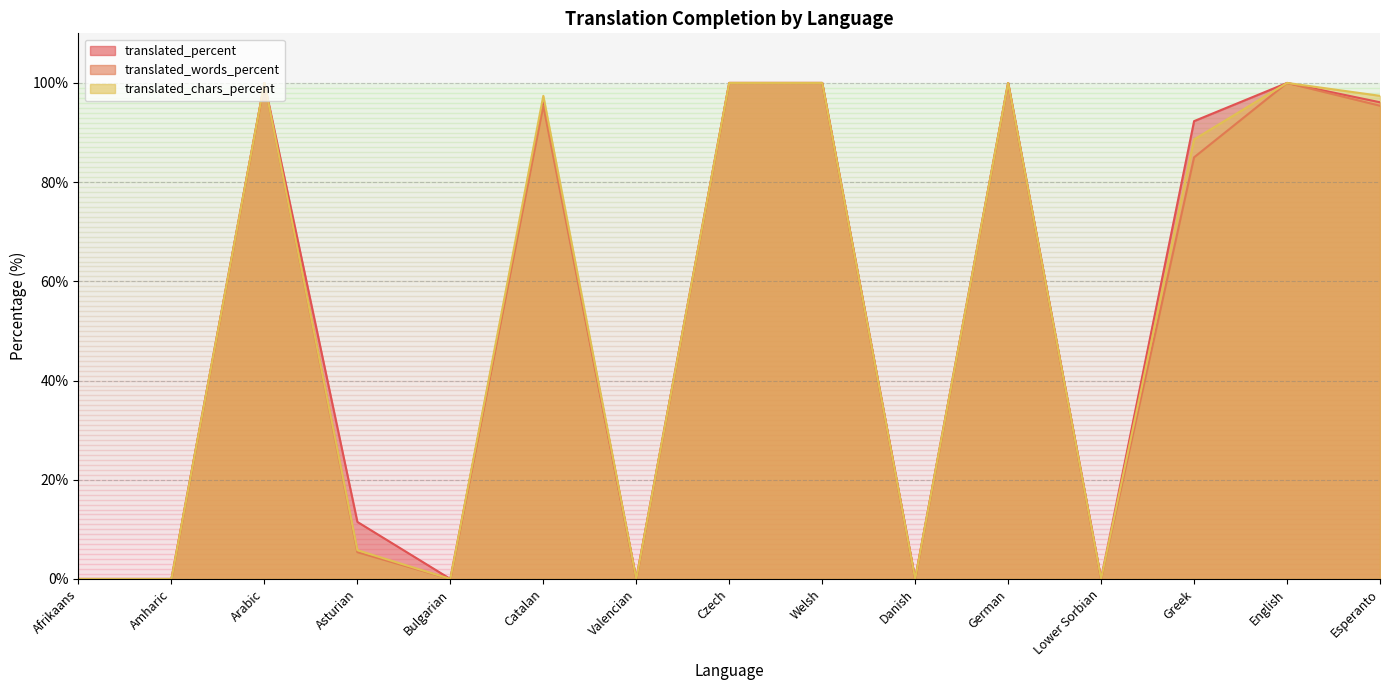

Rank the categories by translated_words_percent value from lowest to highest.

Afrikaans, Amharic, Bulgarian, Valencian, Danish, Lower Sorbian, Asturian, Greek, Catalan, Esperanto, Arabic, Czech, Welsh, German, English